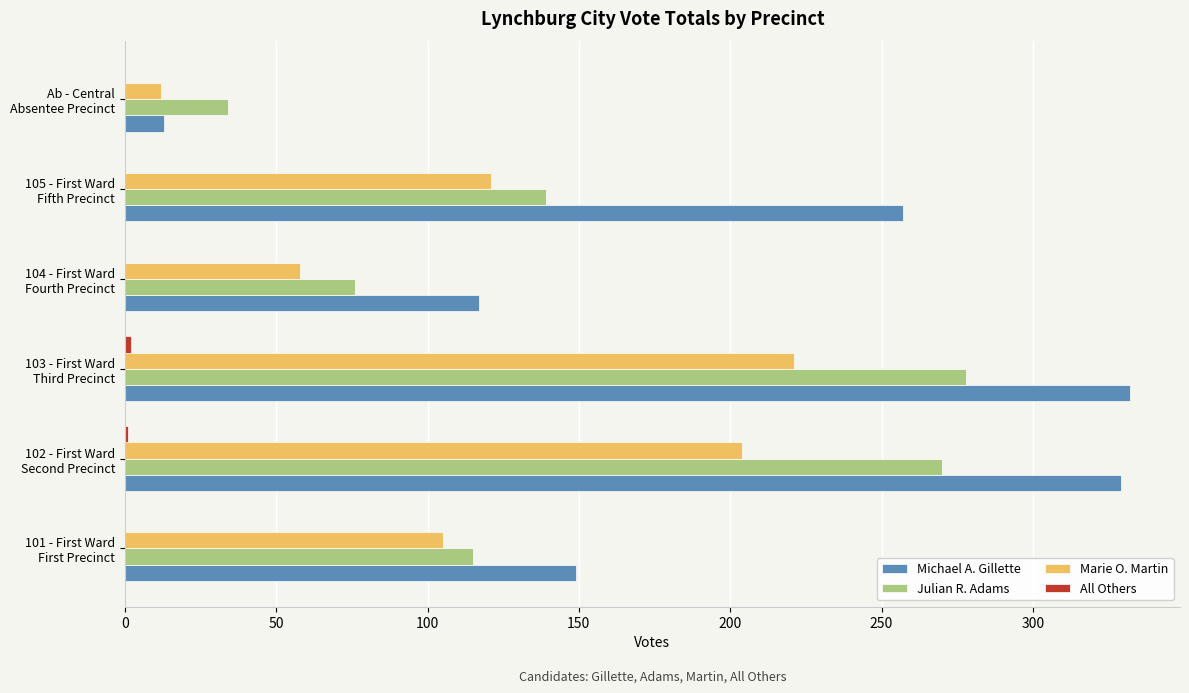

What is the sum of all Michael A. Gillette values?

1197